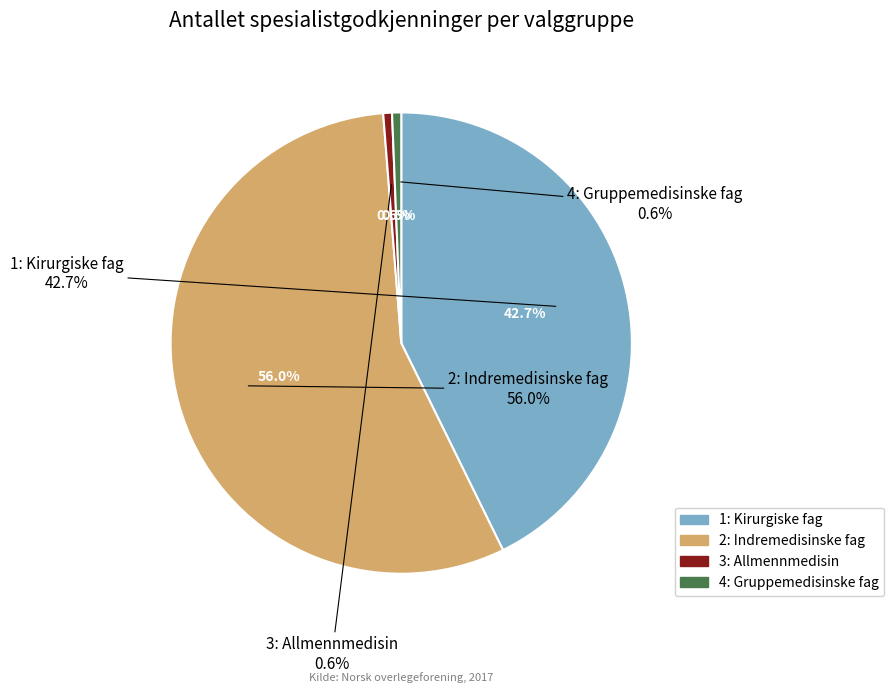

Between 2: Indremedisinske fag and 4: Gruppemedisinske fag, which is larger?

2: Indremedisinske fag